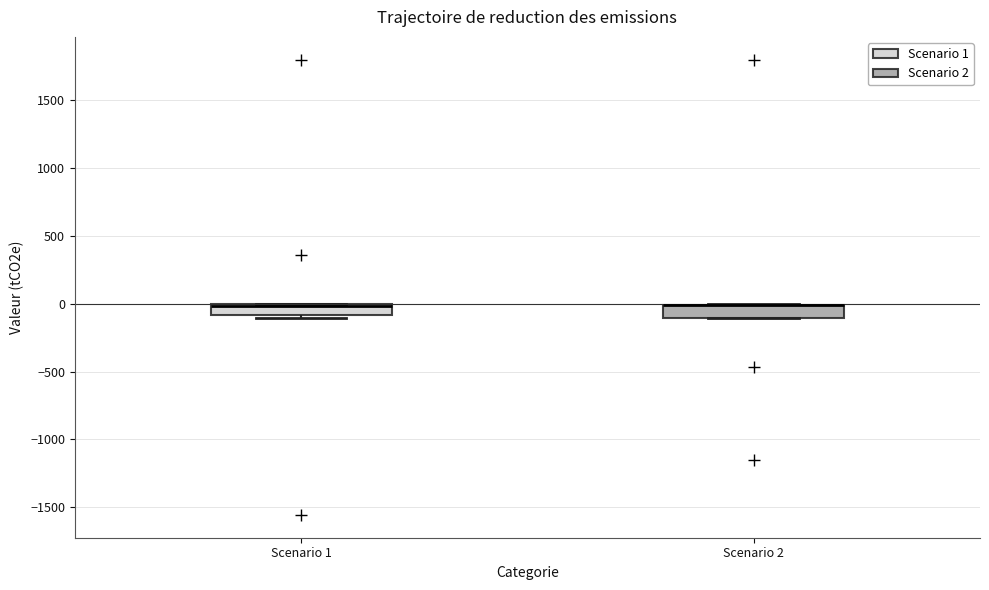

Reading left to right, transcribe this box plot: for each box, give where its median line is, the range the box spans, and where its two whiskers end, as read against the y-axis. The values are not printed on the chart, so give them approximately, as read against the axis.

Scenario 1: median 0 (drawn on the box's upper edge), box -100 to 0, whiskers -100 (just below the box's lower edge) to 0
Scenario 2: median 0 (drawn on the box's upper edge), box -100 to 0, whiskers -100 to 0